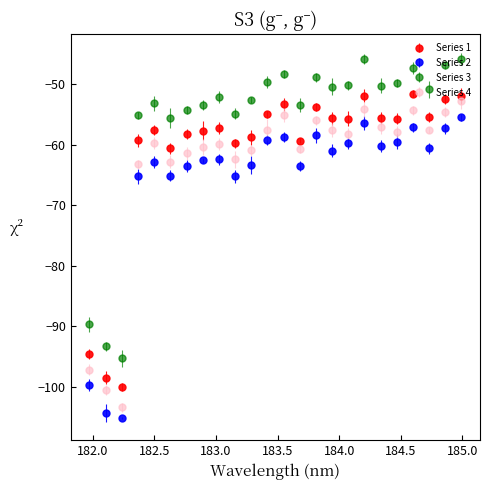

True or false: Series 1 and Series 3 intersect in this chart.

False